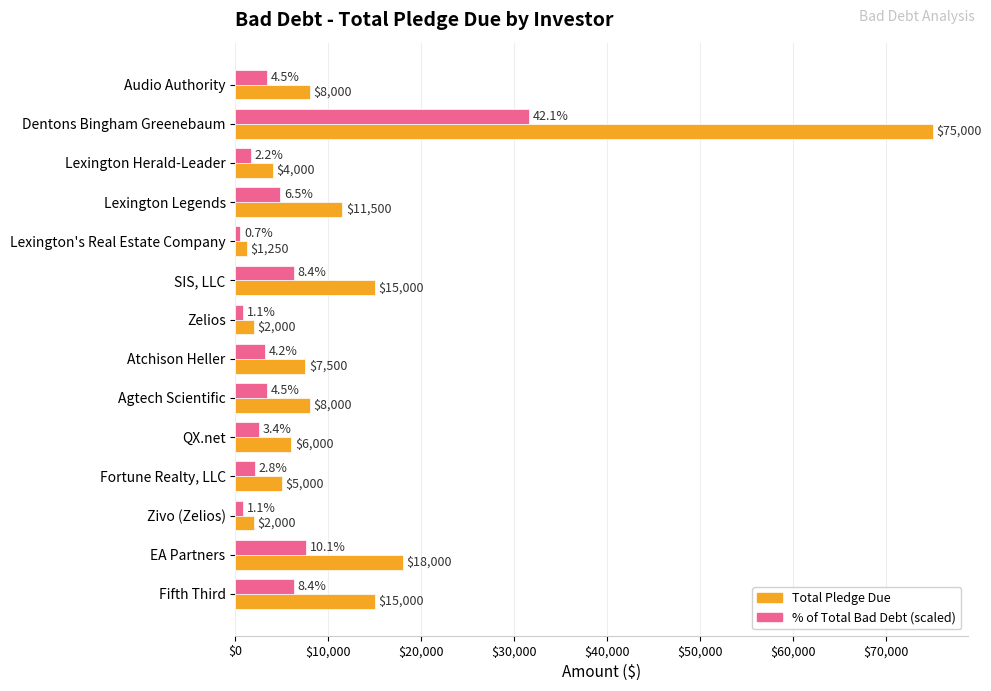

At how many categories does at least one series exceed 22274?

1